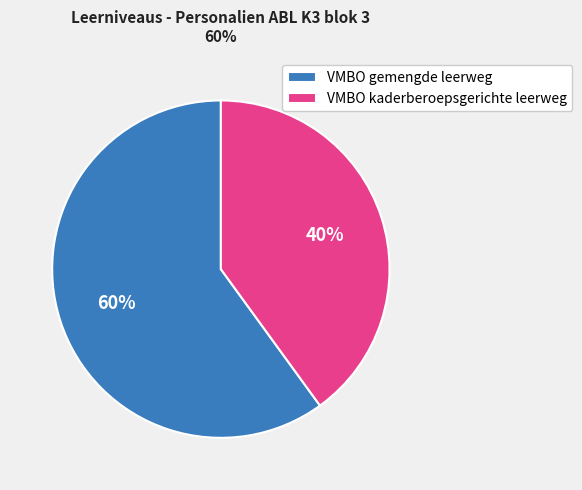

What is the ratio of the value at VMBO gemengde leerweg to the value at VMBO kaderberoepsgerichte leerweg?

1.5